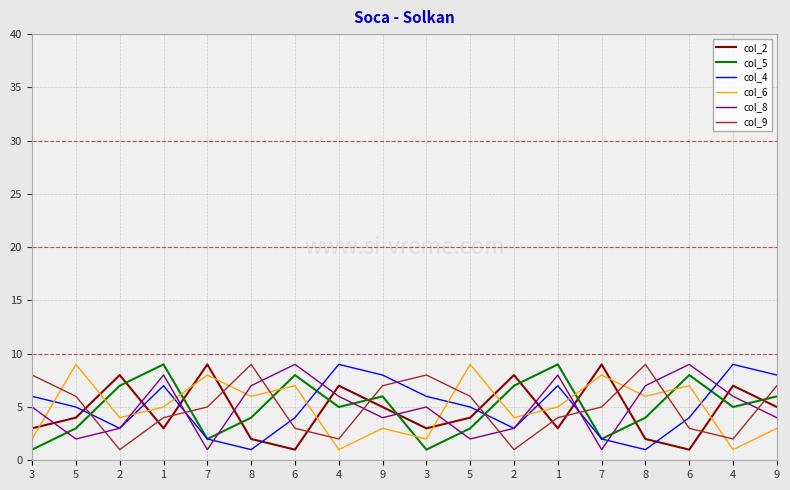

Where do col_4 and col_6 first cross each other?

3 and 5